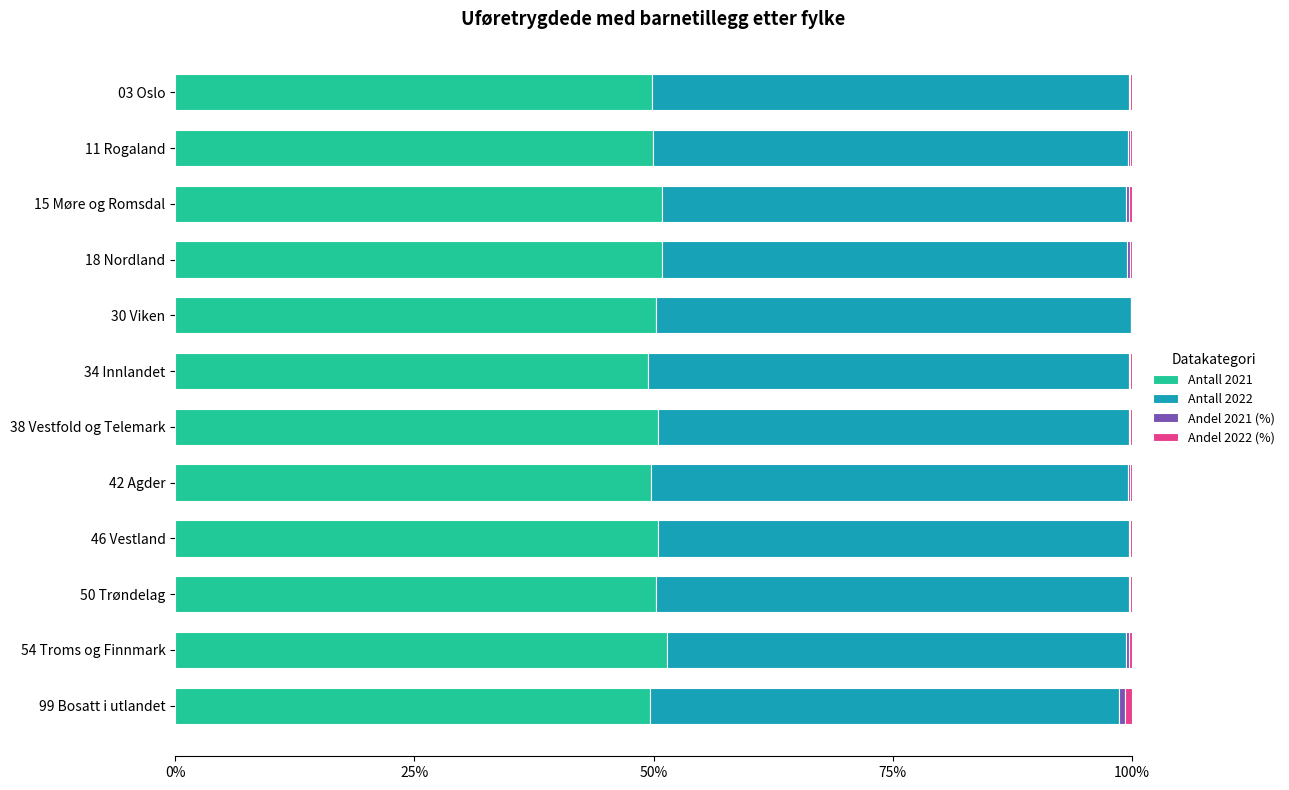

What is the sum of all Antall 2021 values?

602.9